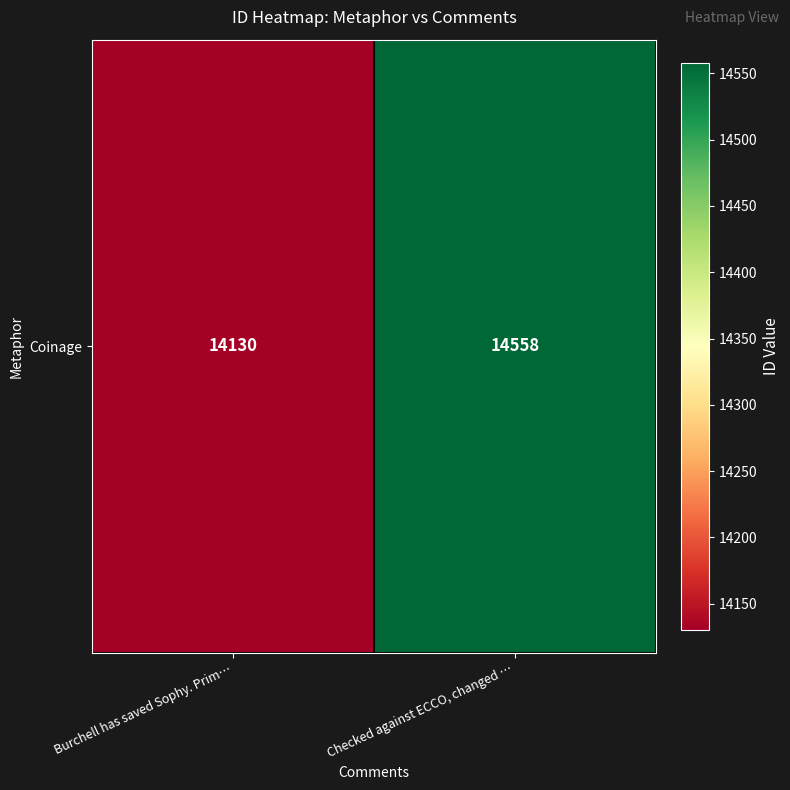

What is the sum of all values?

28688